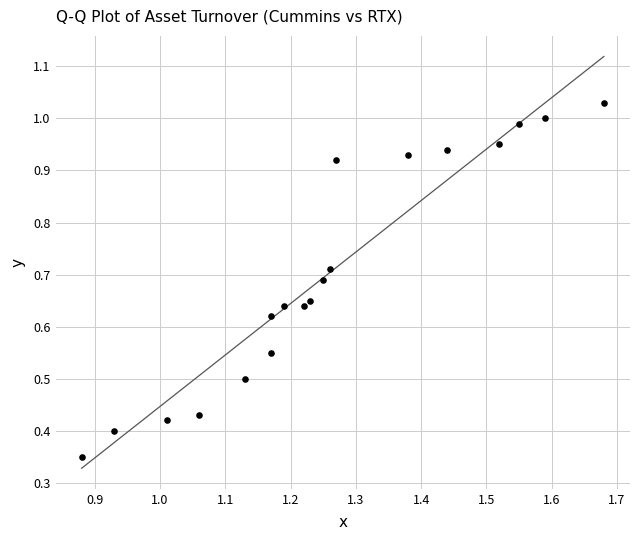

What is the range of X values (max minus min)?

0.8